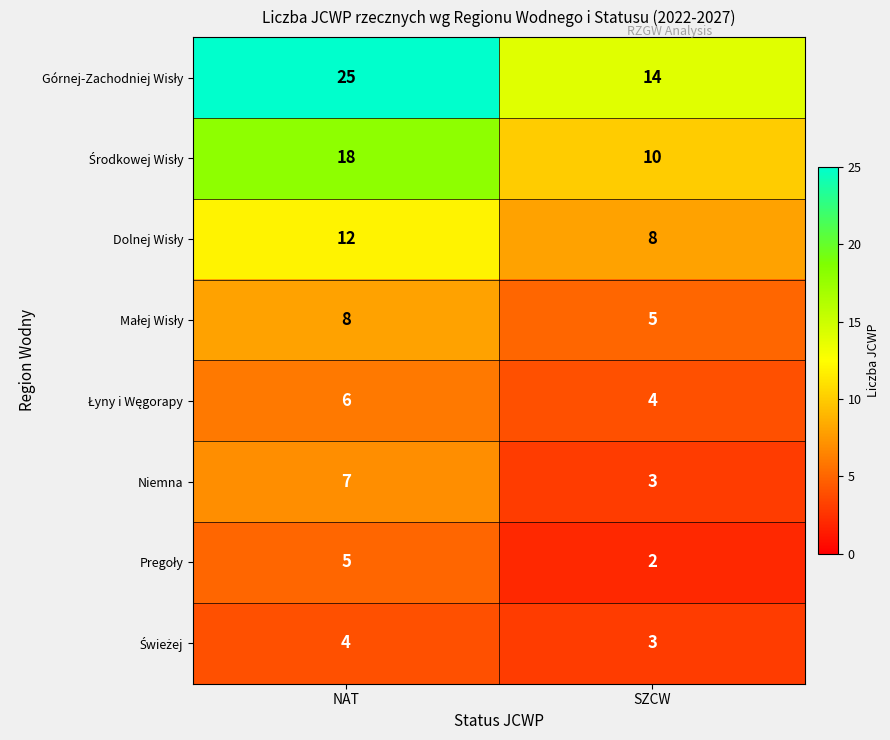

At how many categories does at least one series exceed 13?

2